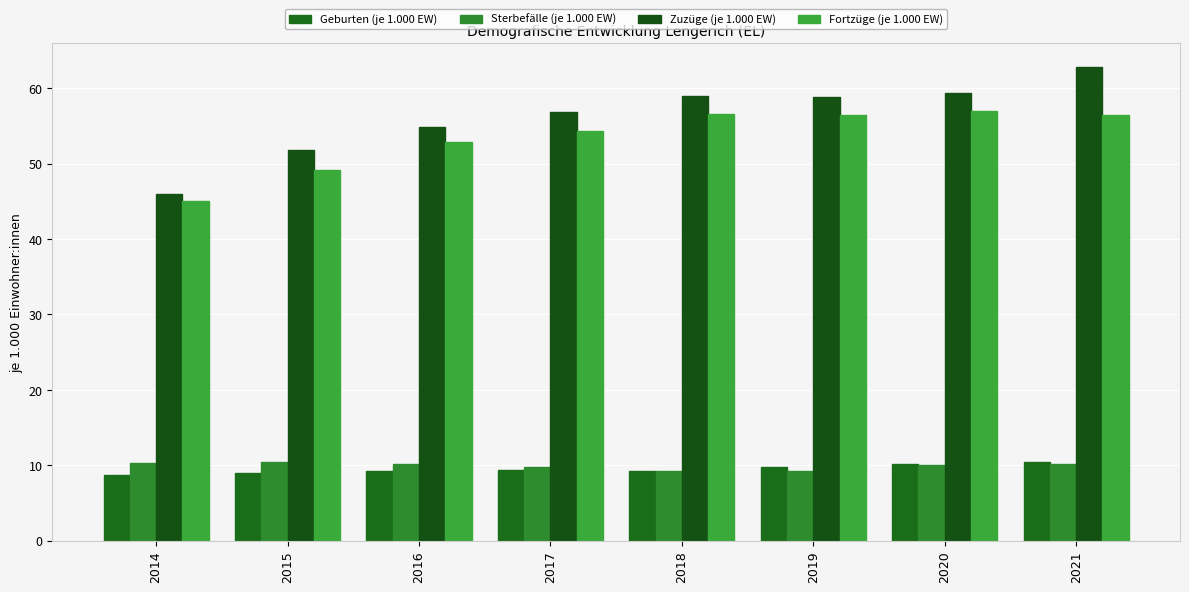

How many values in the Zuzüge (je 1.000 EW) series are below 58?

4